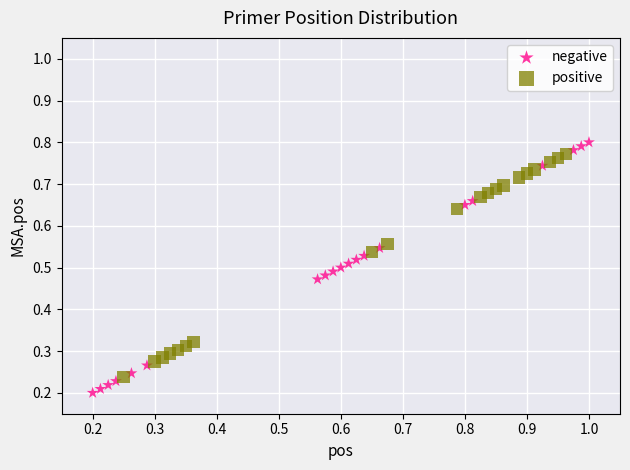

What are all the series names shown in the legend?

negative, positive